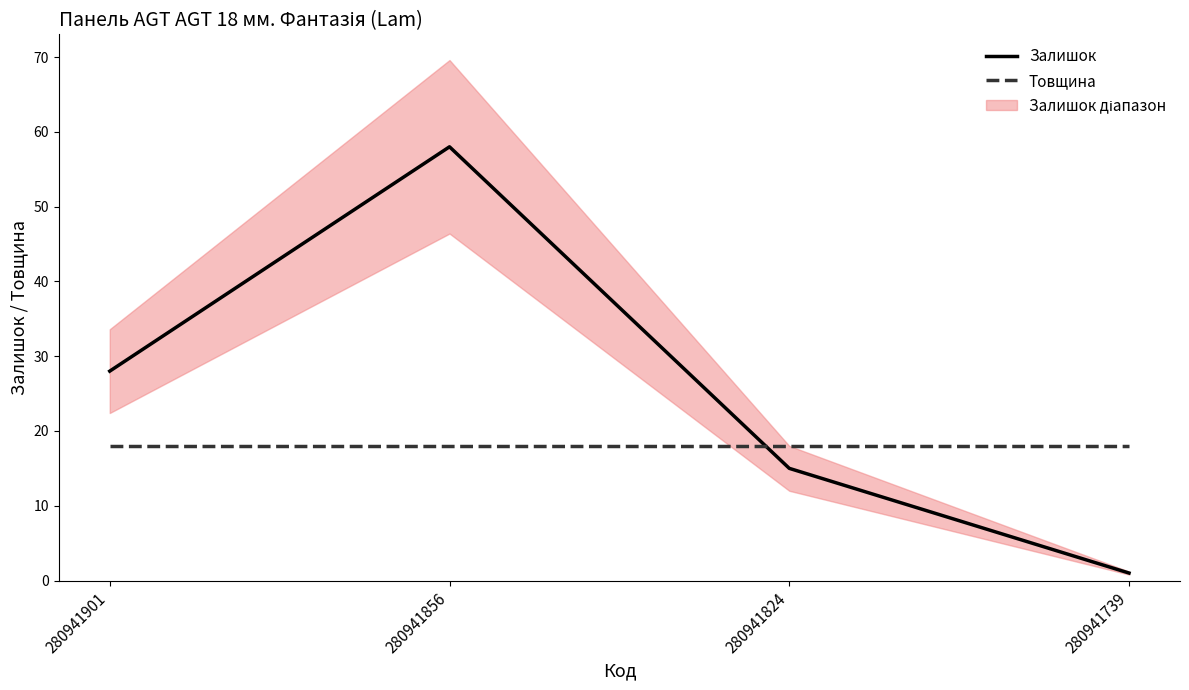

What is the minimum value shown in the chart?

1